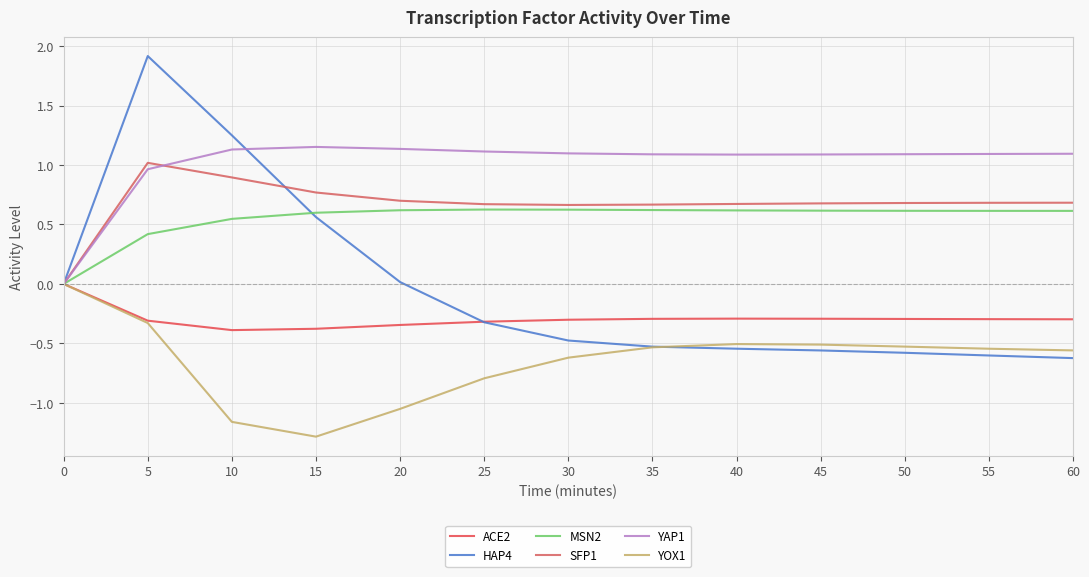

The SFP1 series shows 0.0 at 0. True or false?

True